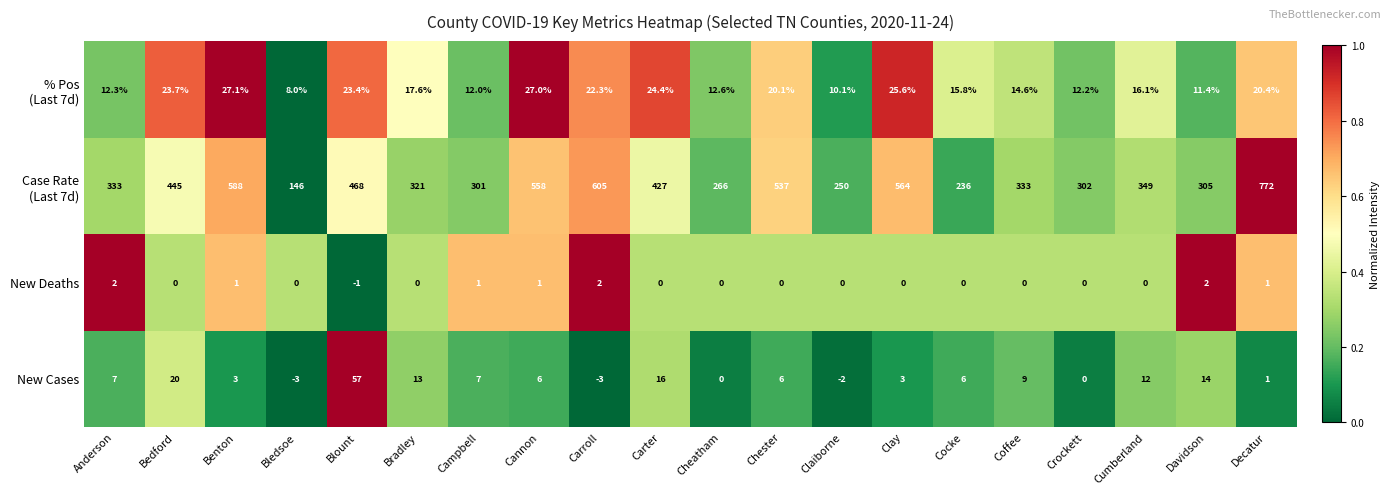

What is the spread (max minus min) of values at Carroll?

608.0